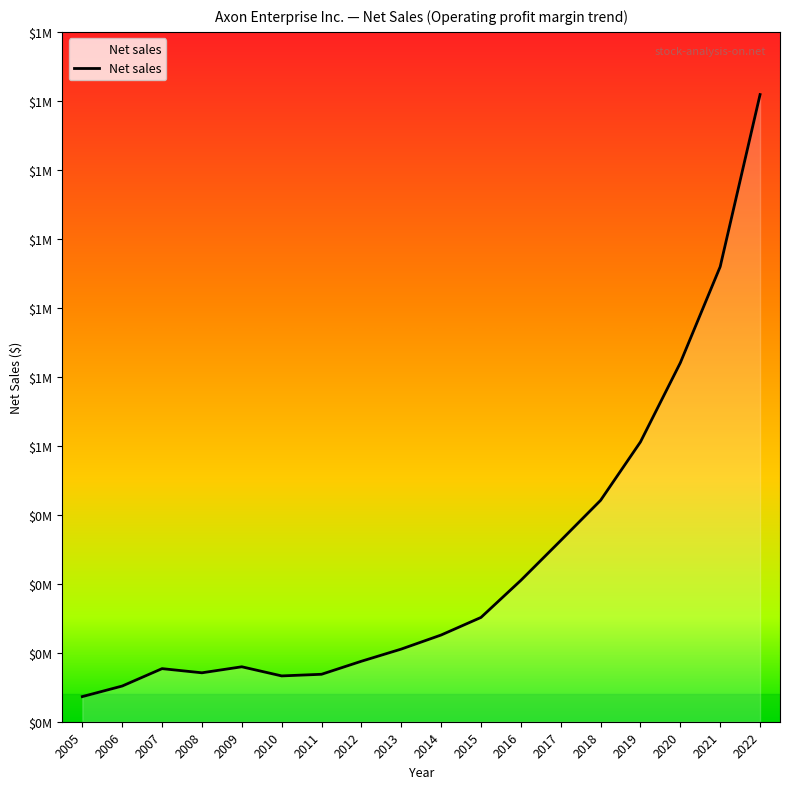

Is this an area chart (filled region under the line)?

Yes